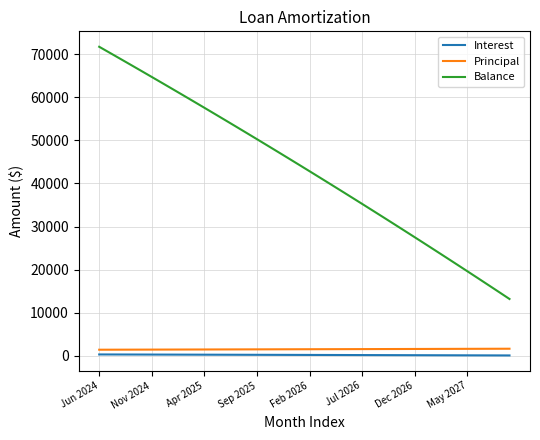

What is the maximum value for Principal?

1618.0